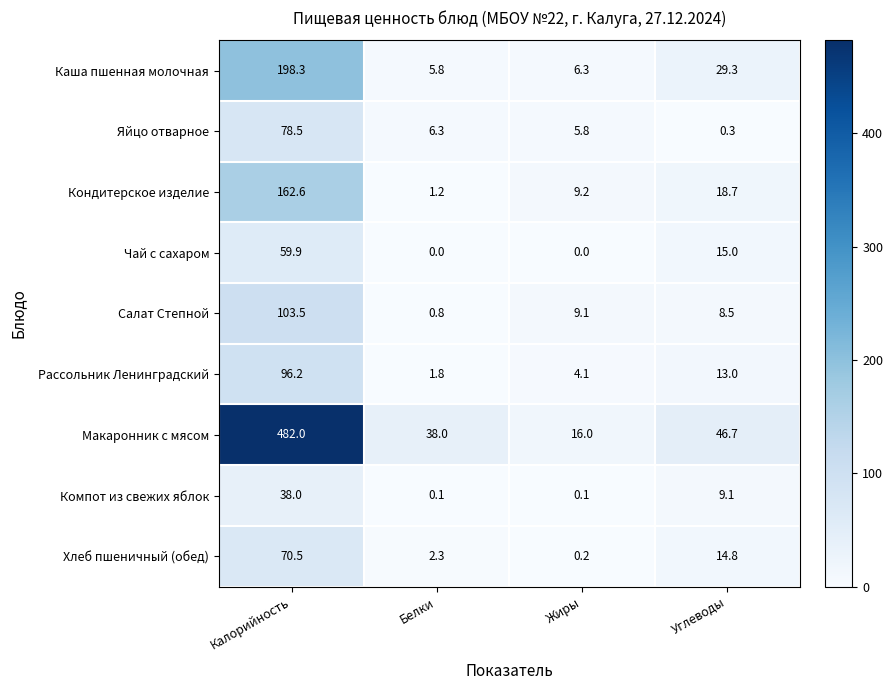

How many distinct data groups are displayed?

9